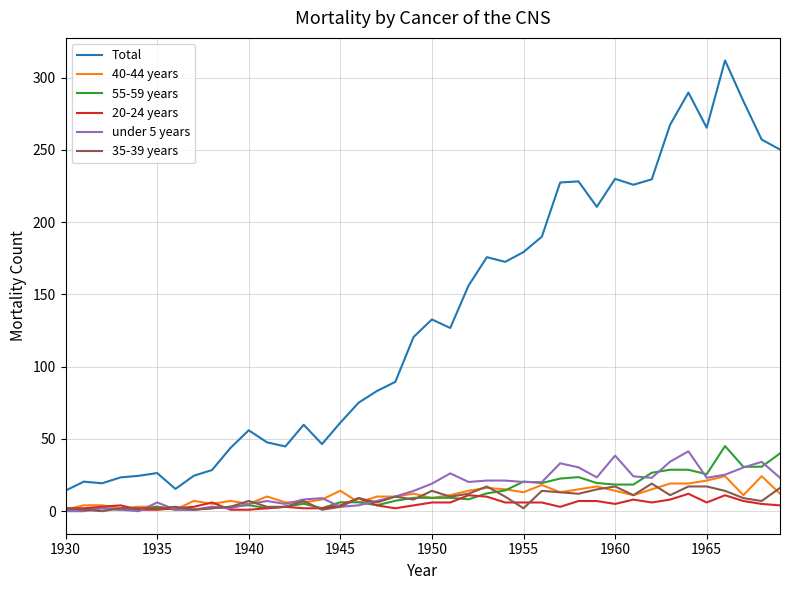

What is the maximum value for 35-39 years?

19.1